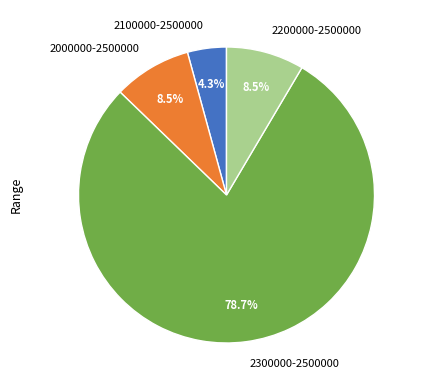

Which category has the smallest portion of the pie?

2100000-2500000